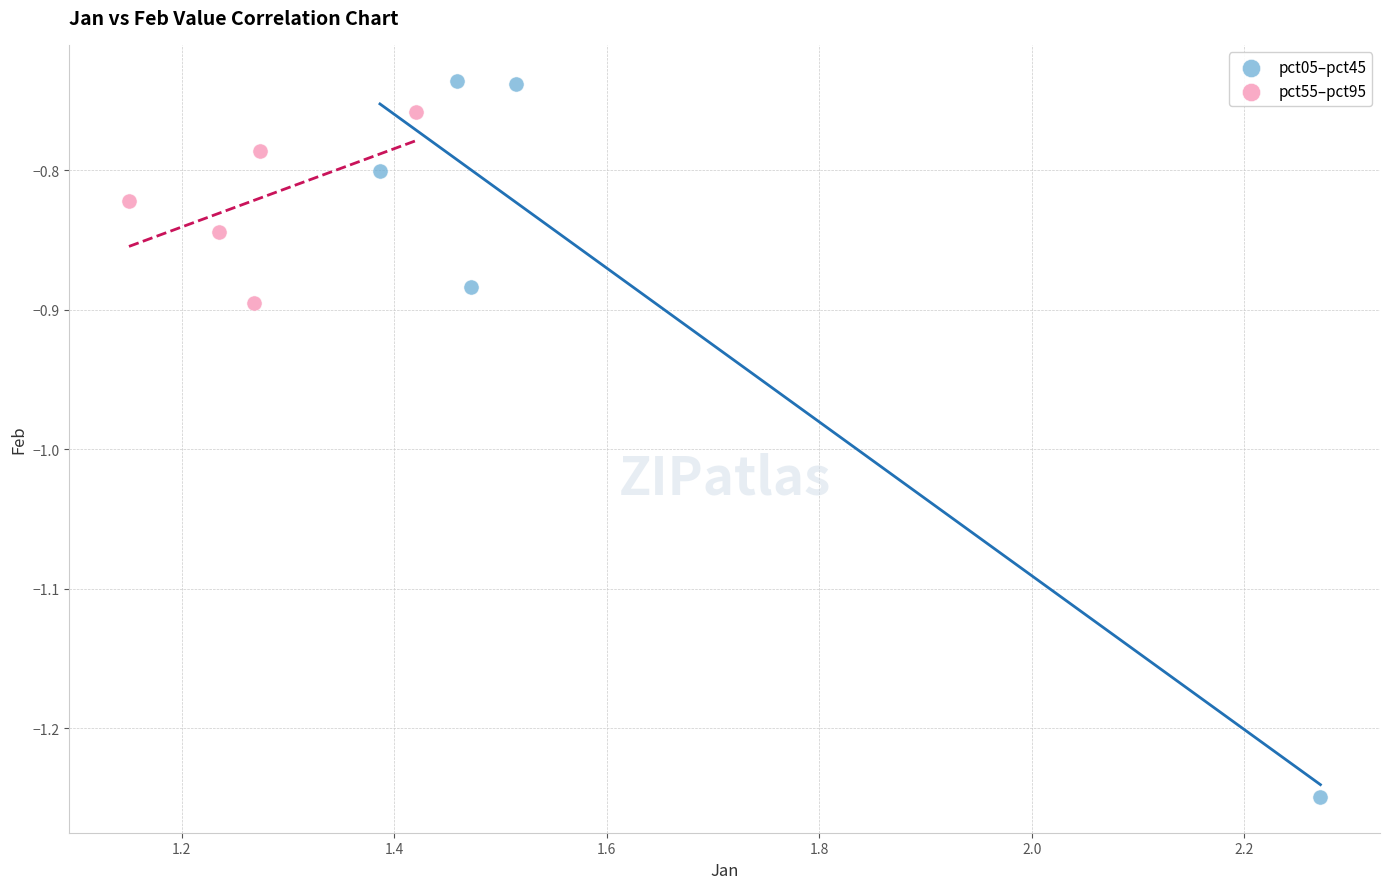

Which series has the widest spread of Y values?

pct05–pct45